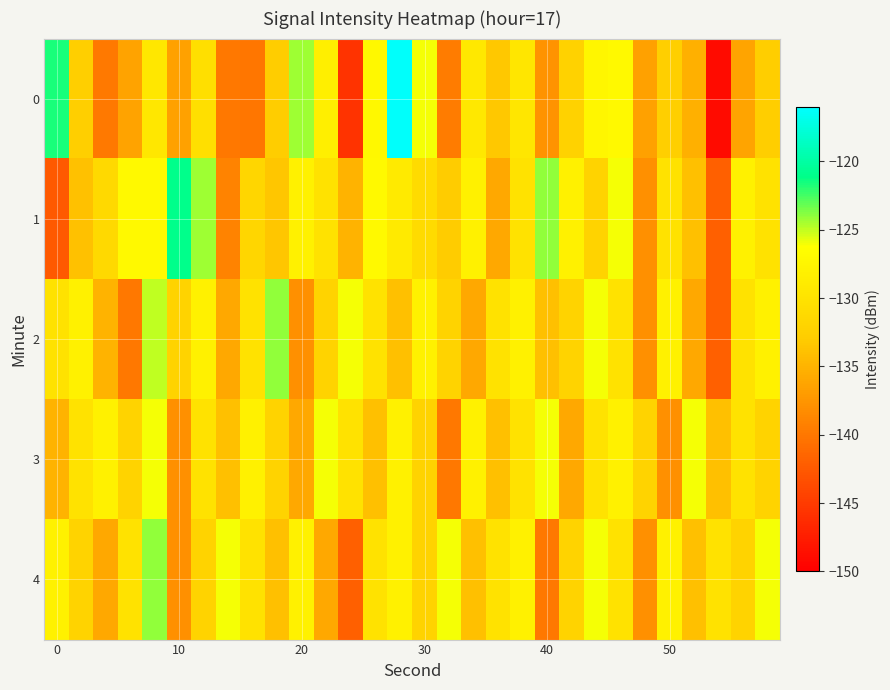

Rank the series by their maximum value, from highest to lowest.

0, 1, 2, 4, 3